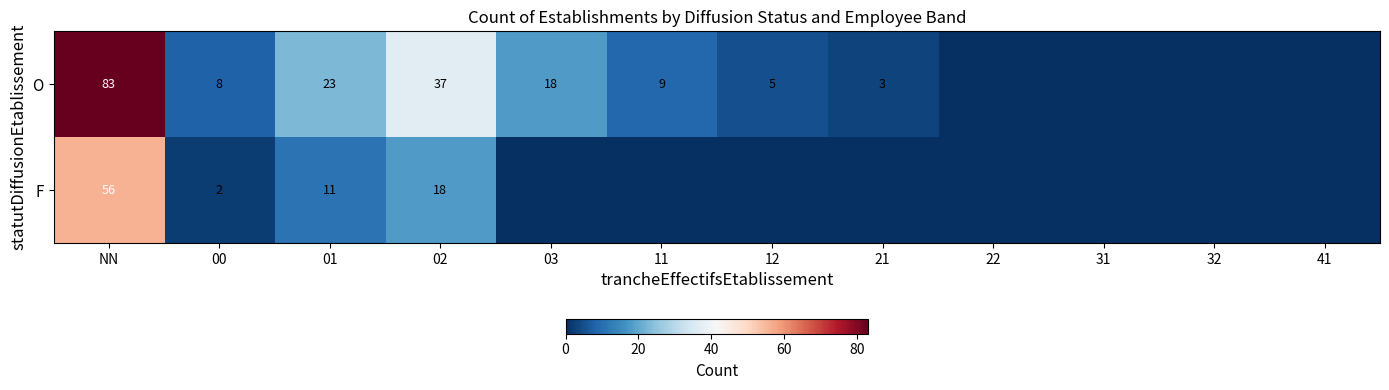

At which category is the sum across all series the highest?

NN